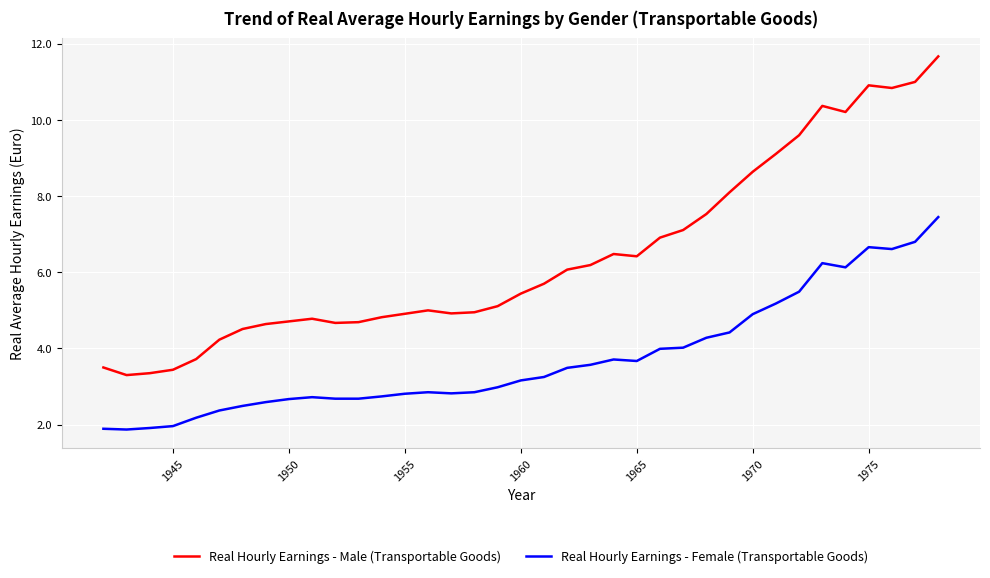

Which series has the largest total across all categories?

Real Hourly Earnings - Male (Transportable Goods)